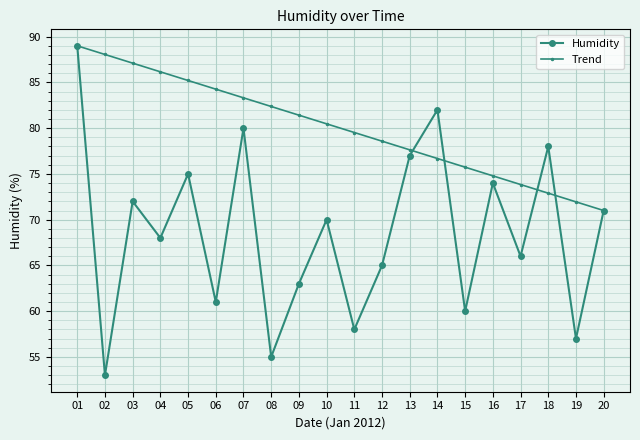

What is the difference between the second highest and second lowest values in the Trend series?

16.1